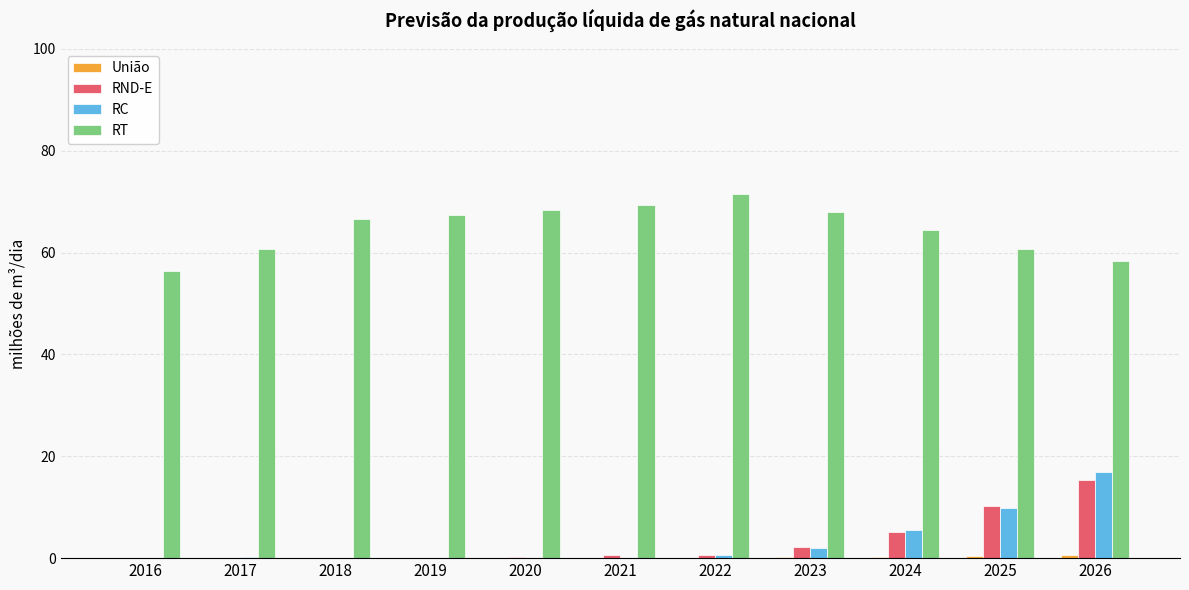

The value of RC at 2020 is 0.1. True or false?

True